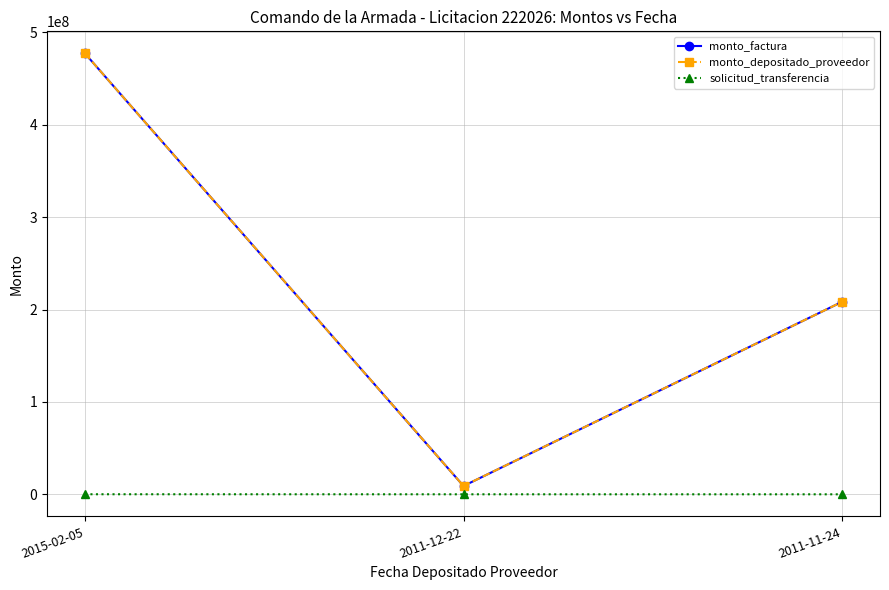

The value of monto_depositado_proveedor at 2011-12-22 is 9100000. True or false?

True